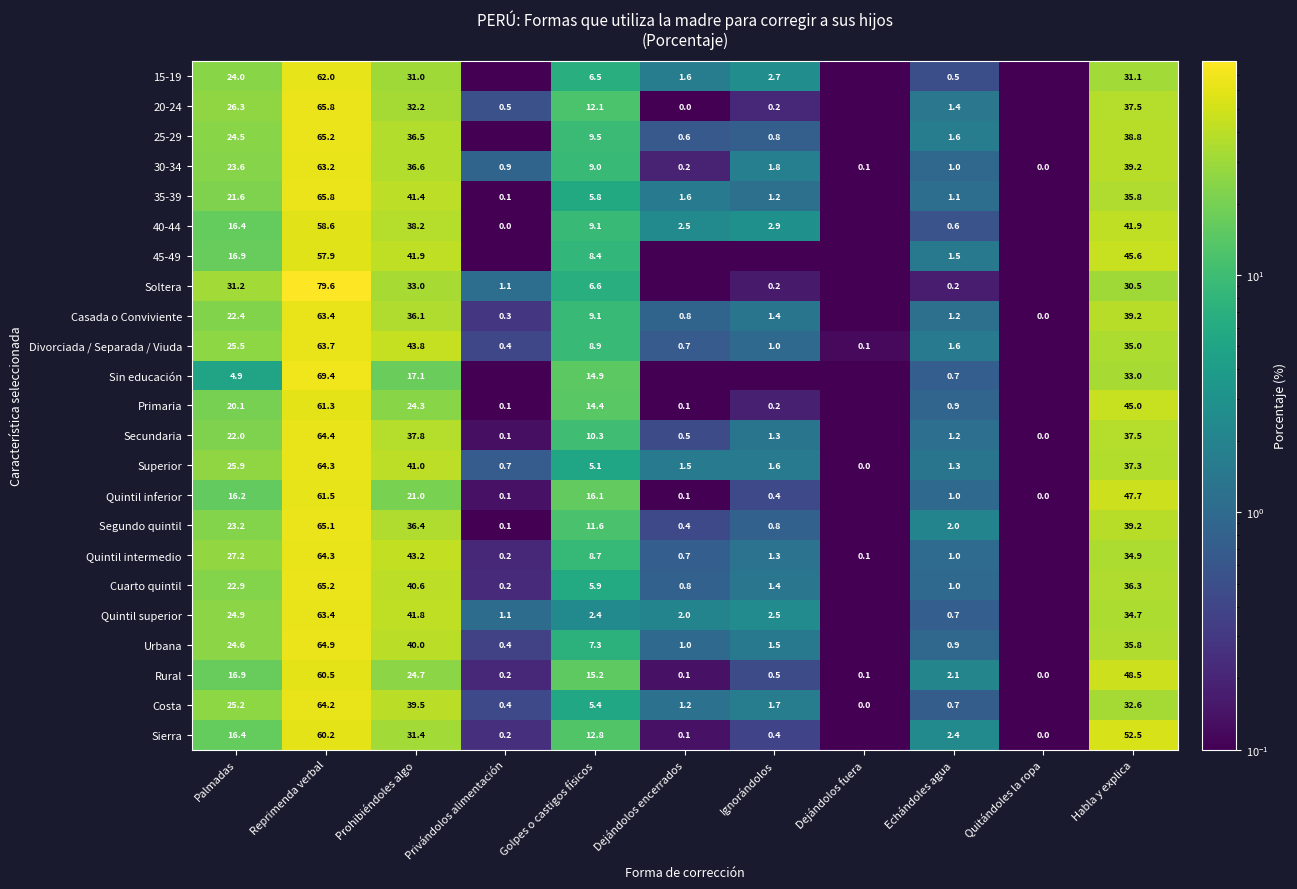

What is the difference between the Cuarto quintil values at Prohibiéndoles algo and Habla y explica?

4.3